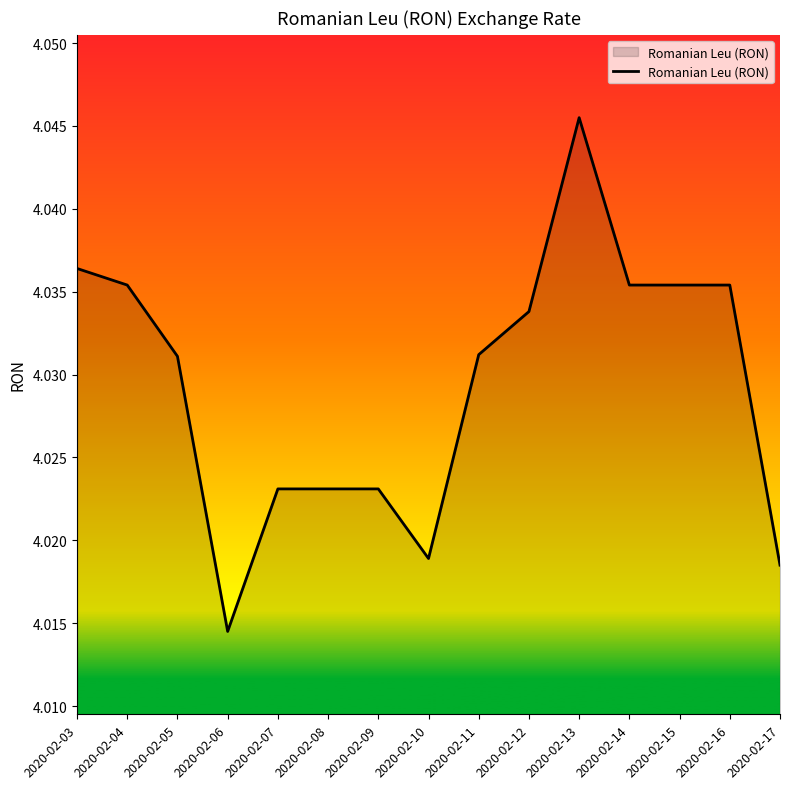

How many values are between 4 and 5?

15